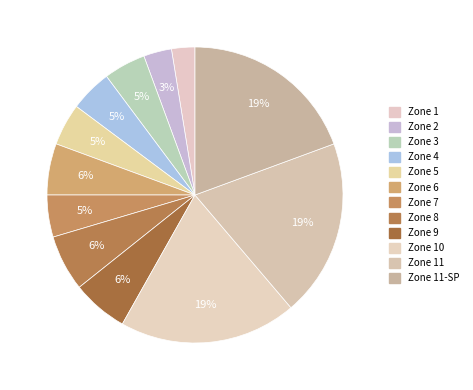

How many slices are in this pie chart?

12